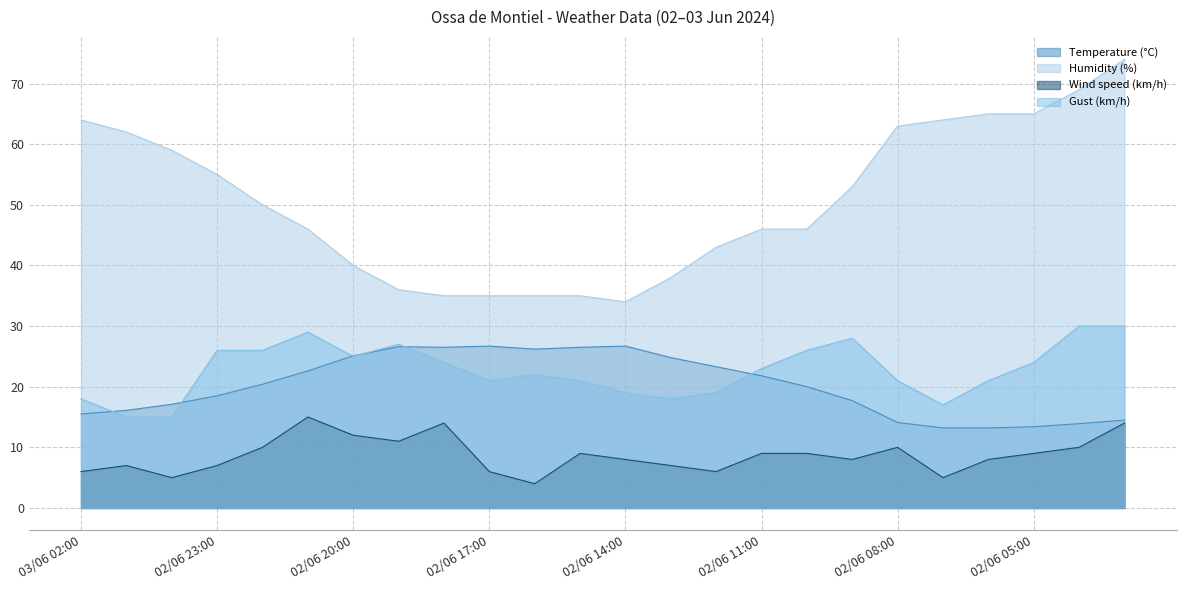

What is the sum of the Humidity (%) values at 03/06 01:00 and 02/06 18:00?

97.0